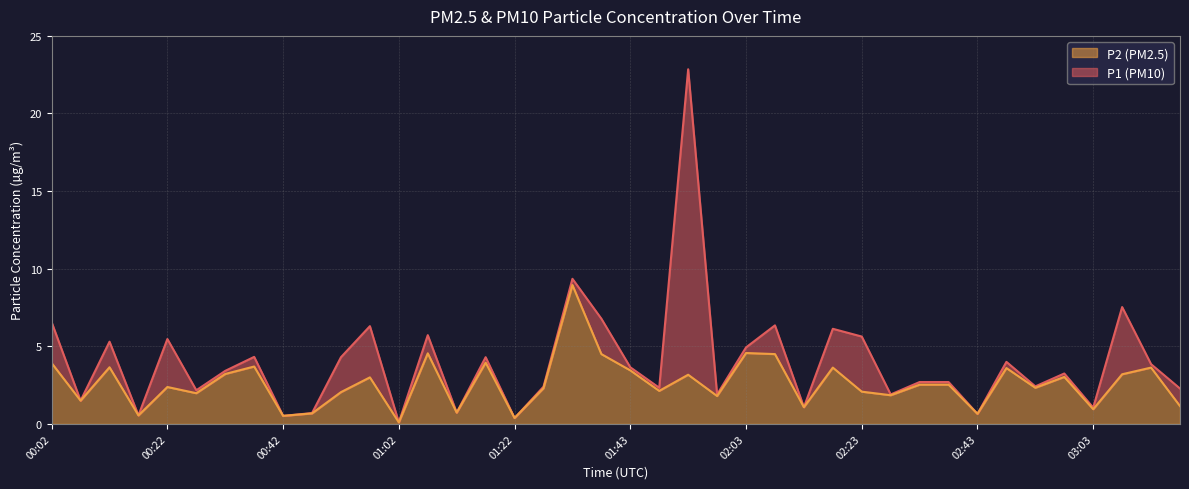

Rank the series by their maximum value, from lowest to highest.

P2, P1